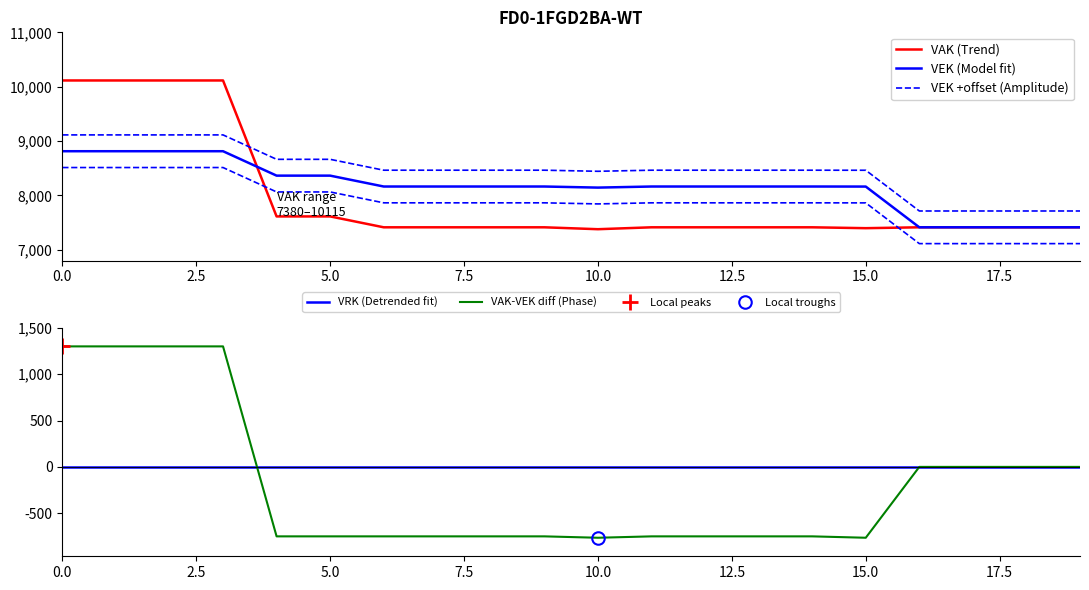

What is the maximum value for VAK-VEK diff (Phase)?

1301